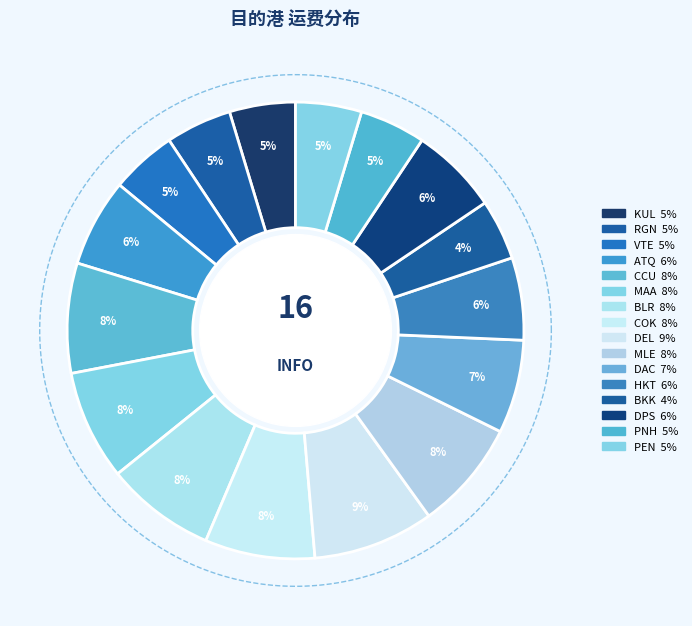

How many segments does this pie chart have?

16